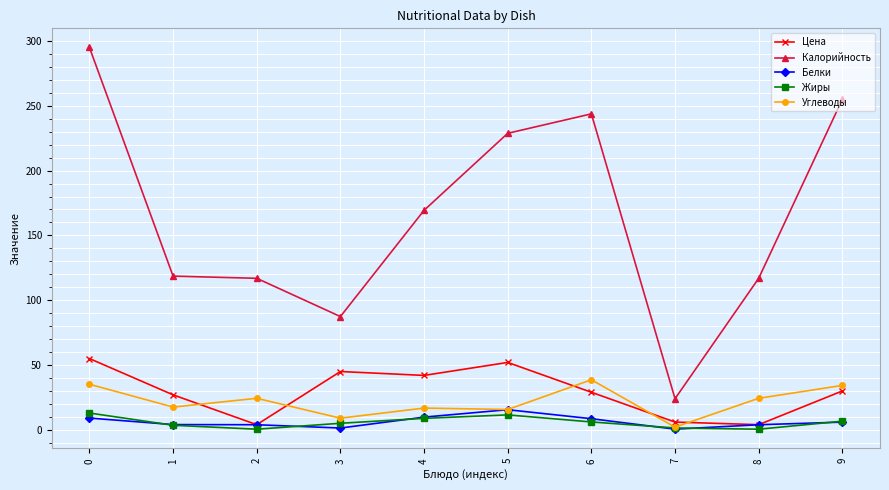

Where is the first local maximum for Углеводы?

2